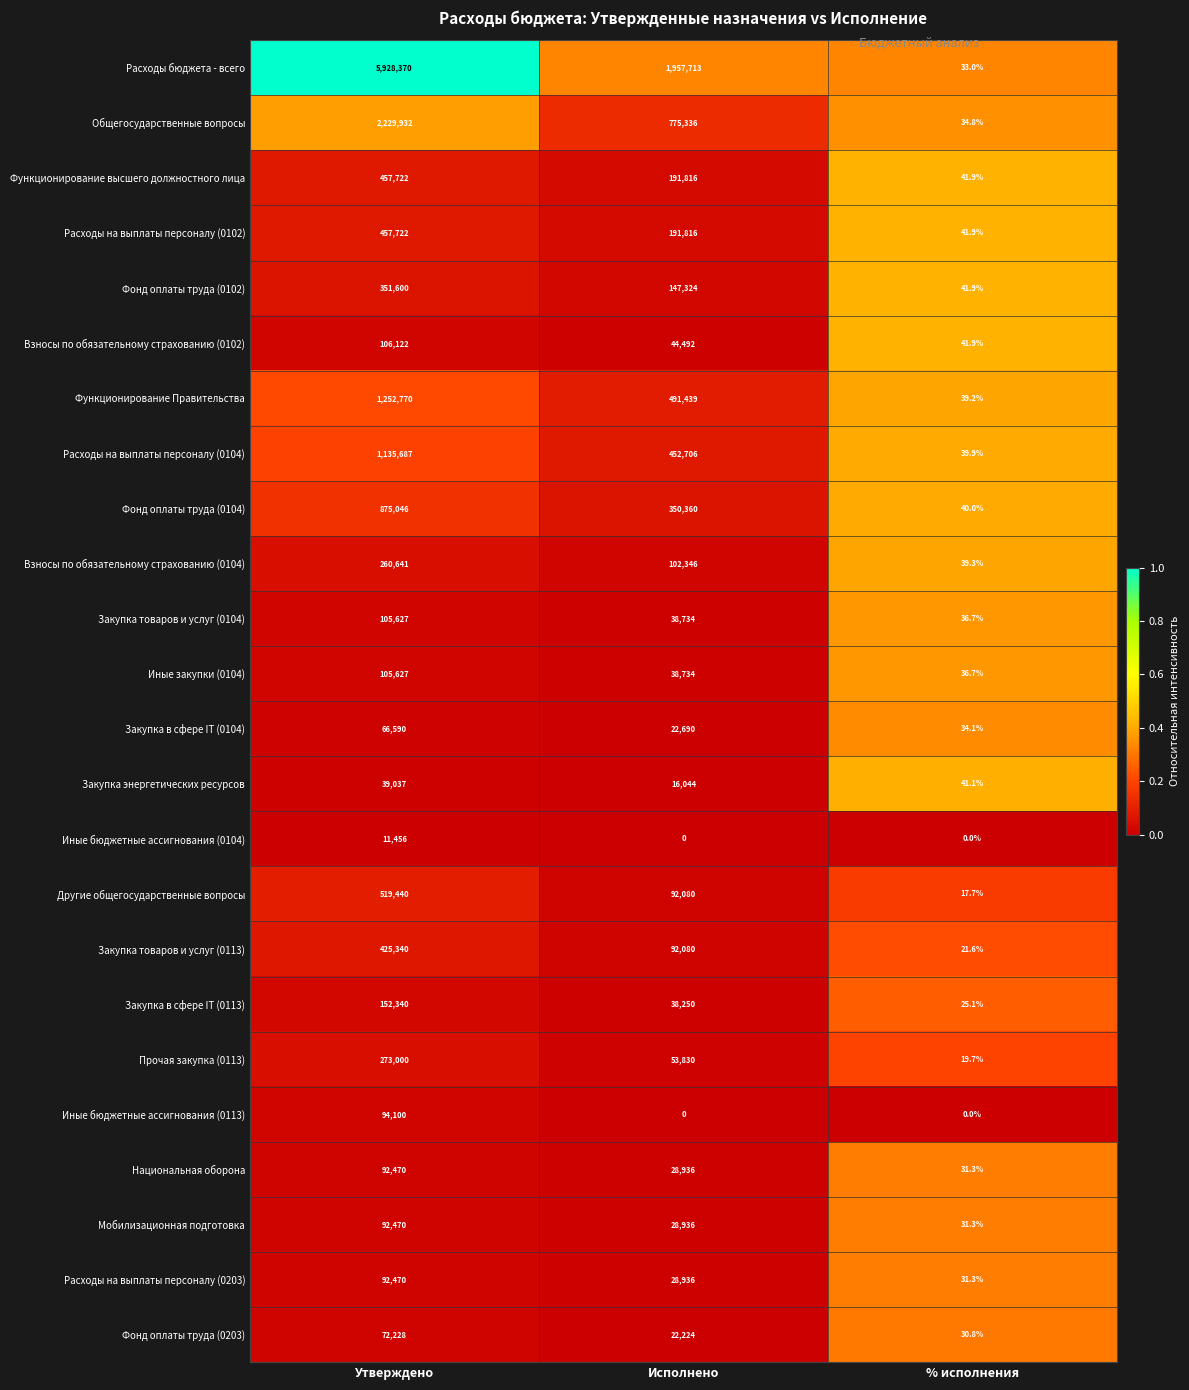

The value of Расходы бюджета - всего at Исполнено is 1957713.0. True or false?

True